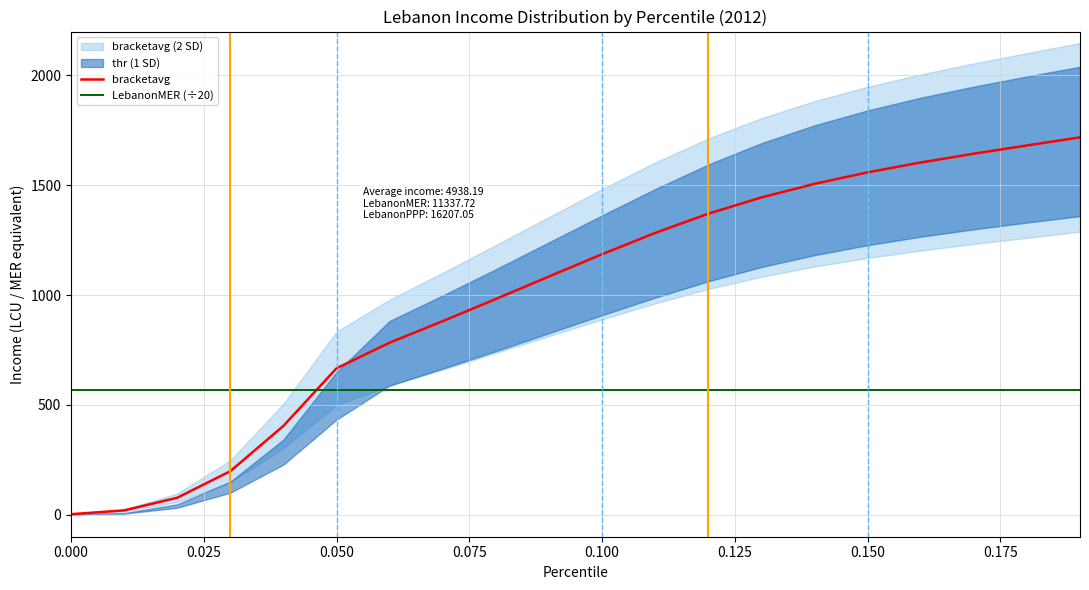

True or false: LebanonMER (÷20) and bracketavg intersect in this chart.

True